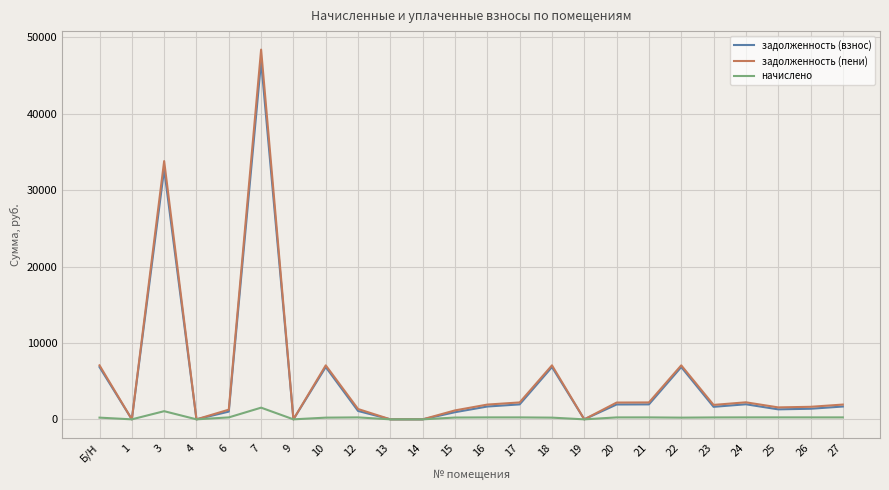

What is the difference between the second highest and minimum values in the задолженность (пени) series?

33806.4